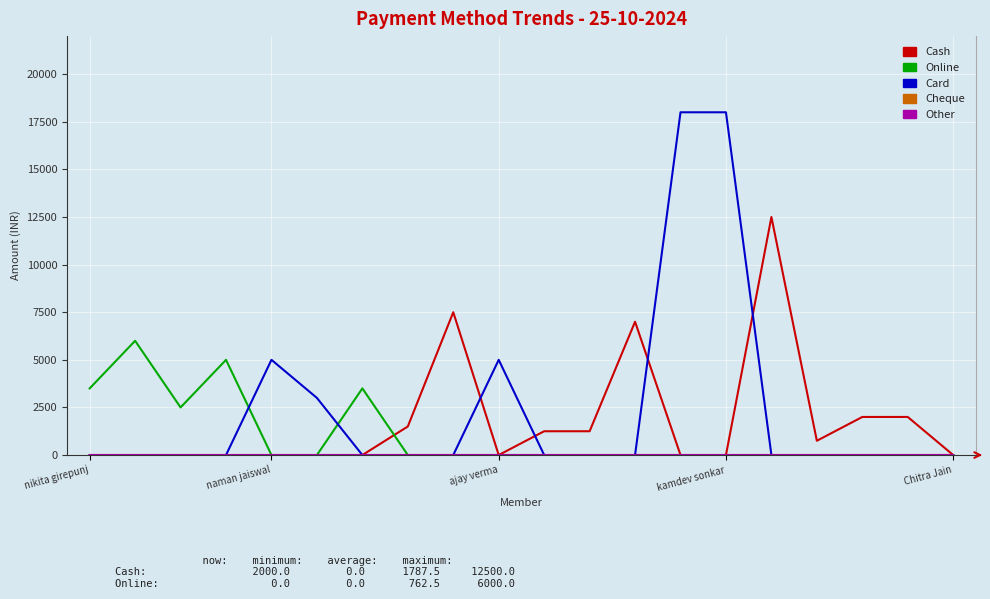

Does the chart have visible grid lines?

Yes